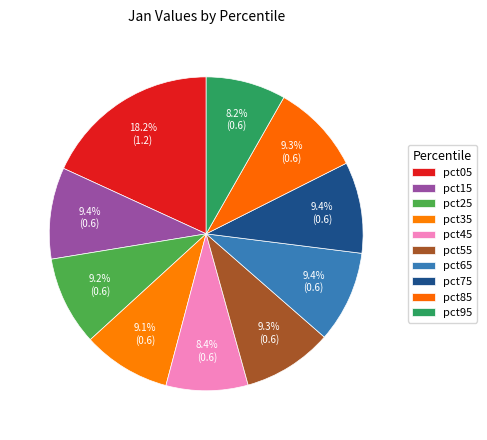

The pct95 slice represents 8% of the pie. True or false?

True